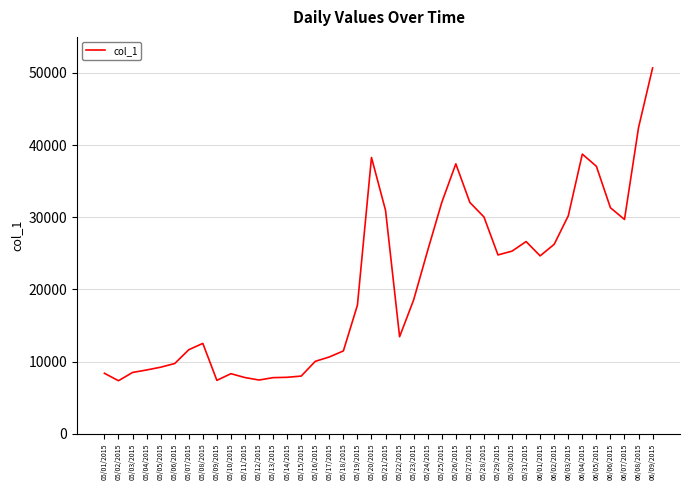

What is the smallest value displayed?

7338